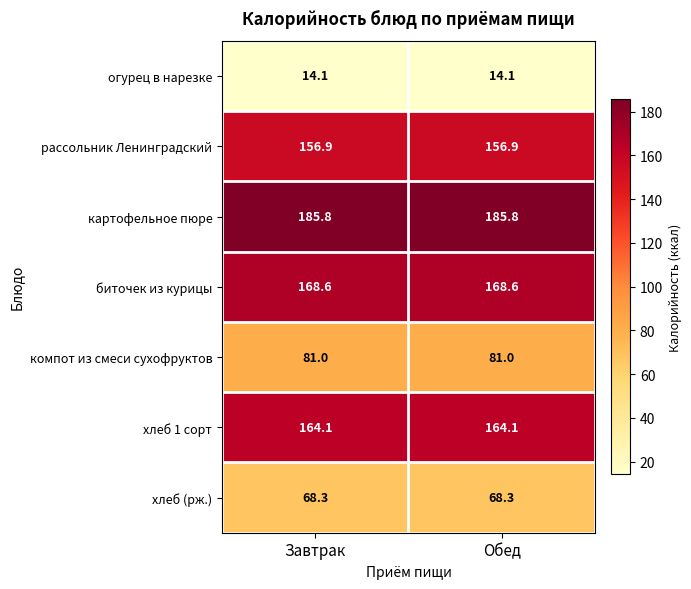

Is it true that огурец в нарезке equals 23.2 at Обед?

False